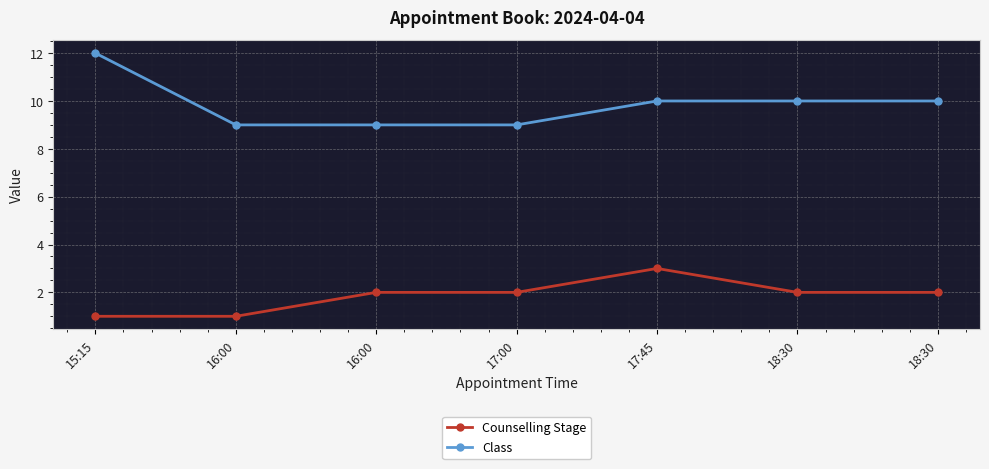

Is this an area chart (filled region under the line)?

No